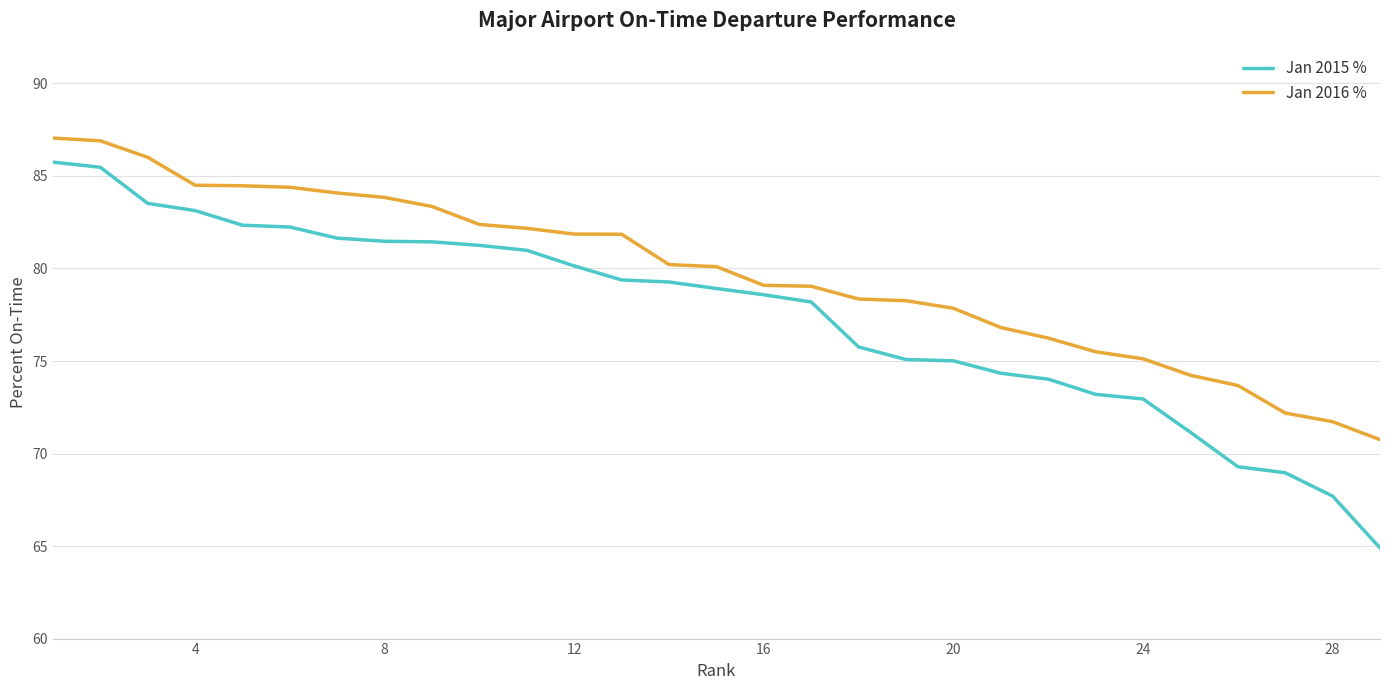

Rank the series by their average value, from highest to lowest.

Jan 2016 %, Jan 2015 %